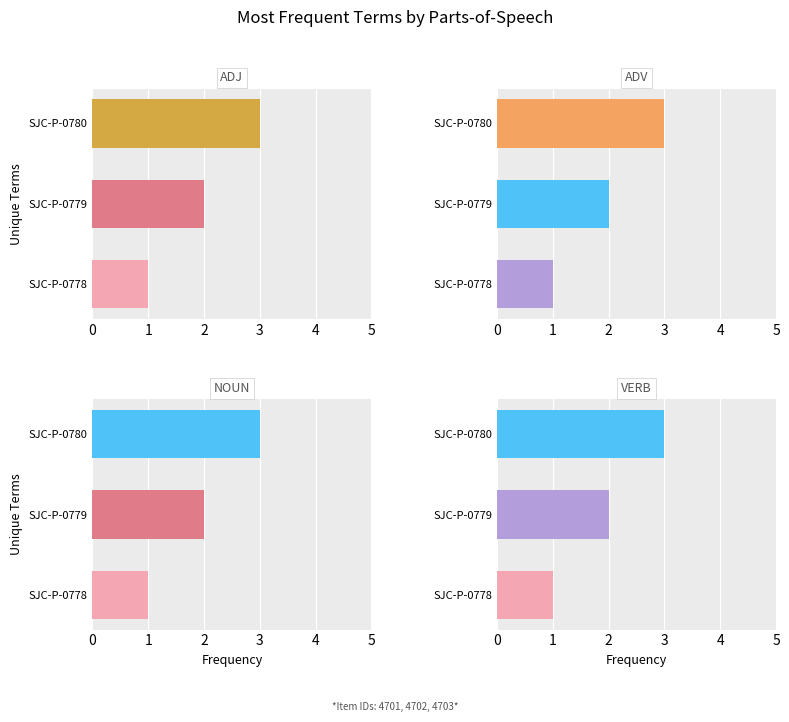

Which series has the widest spread of values?

ADJ